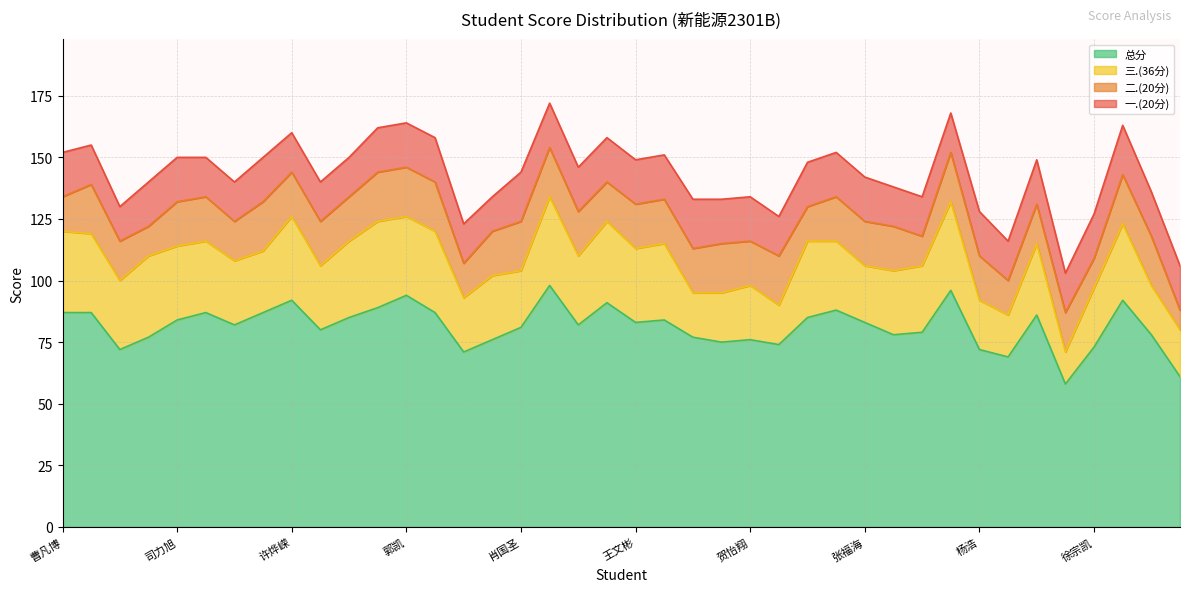

At how many categories does at least one series exceed 13?

40